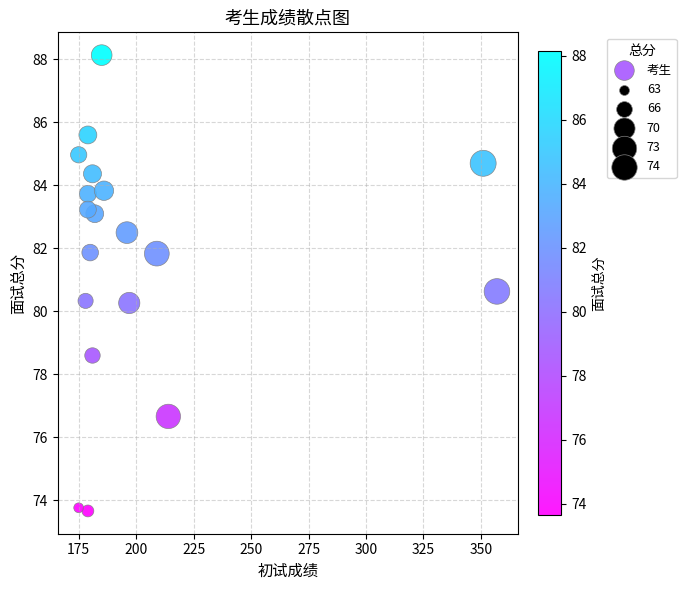

What is the range of Y values (max minus min)?

14.5